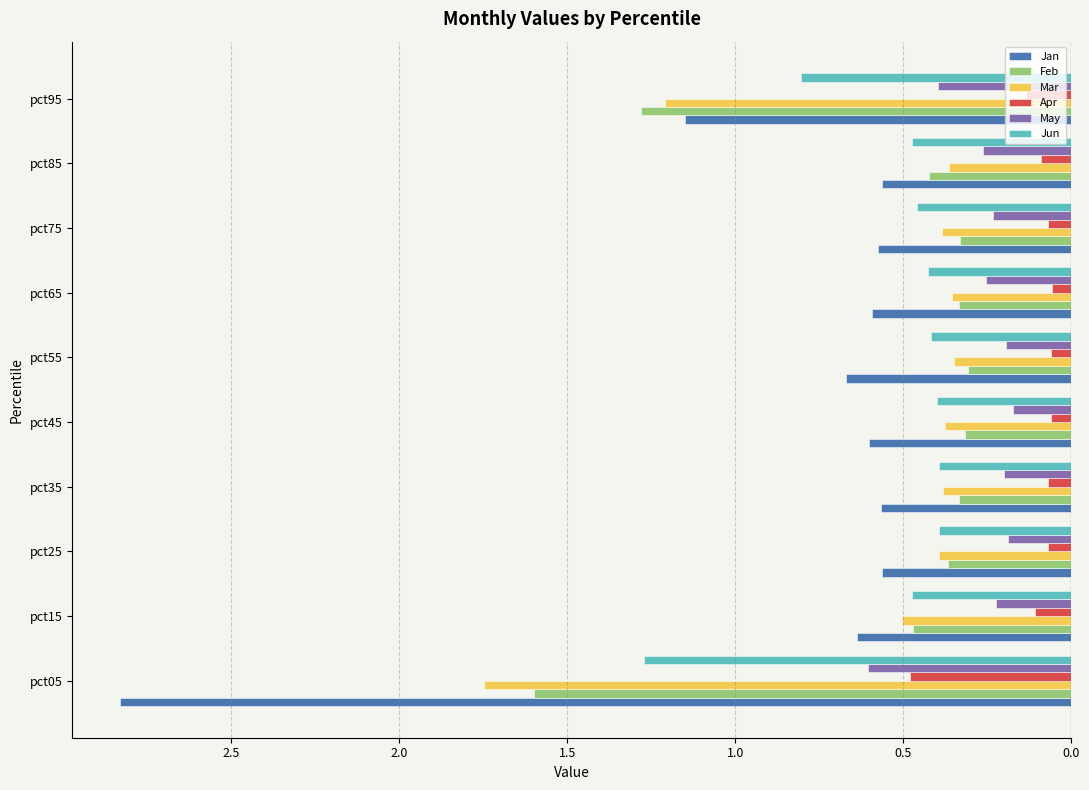

What are all the series names shown in the legend?

Jan, Feb, Mar, Apr, May, Jun